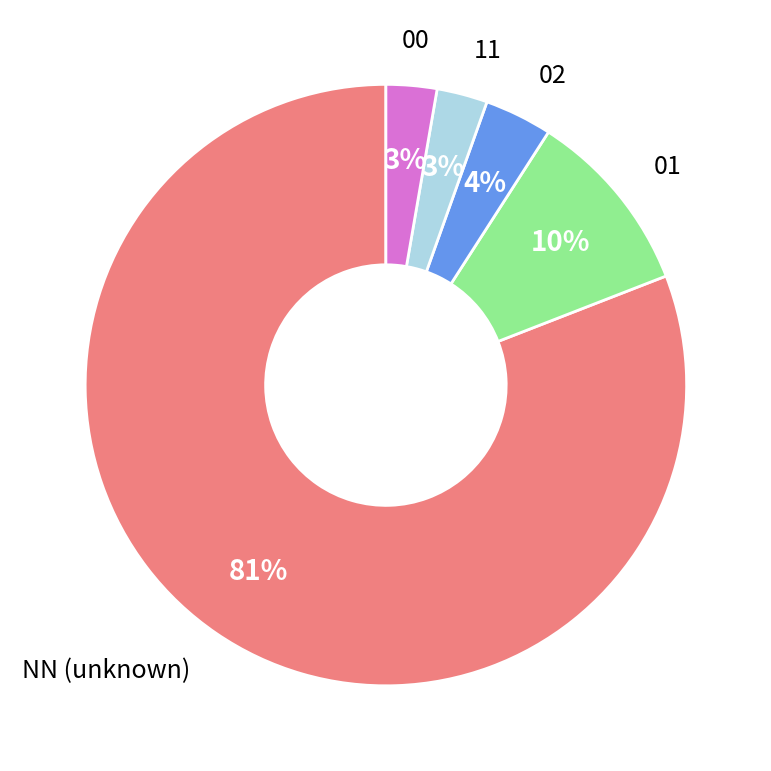

Count the number of slices in the pie.

5